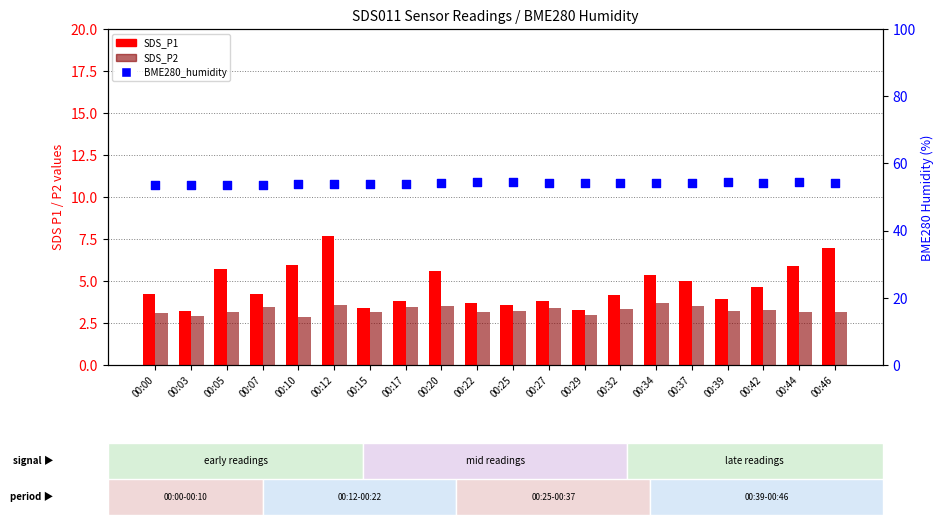

Which series has the largest Y range (max minus min)?

SDS_P1